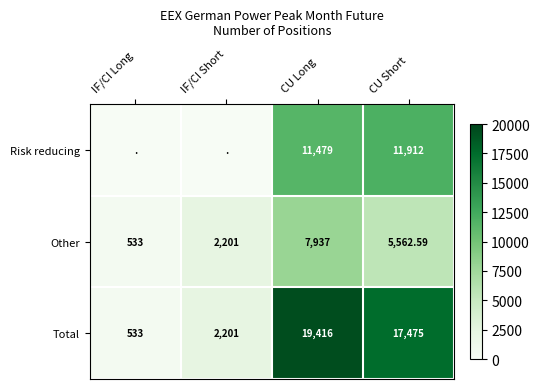

Which series has the widest spread of values?

Total